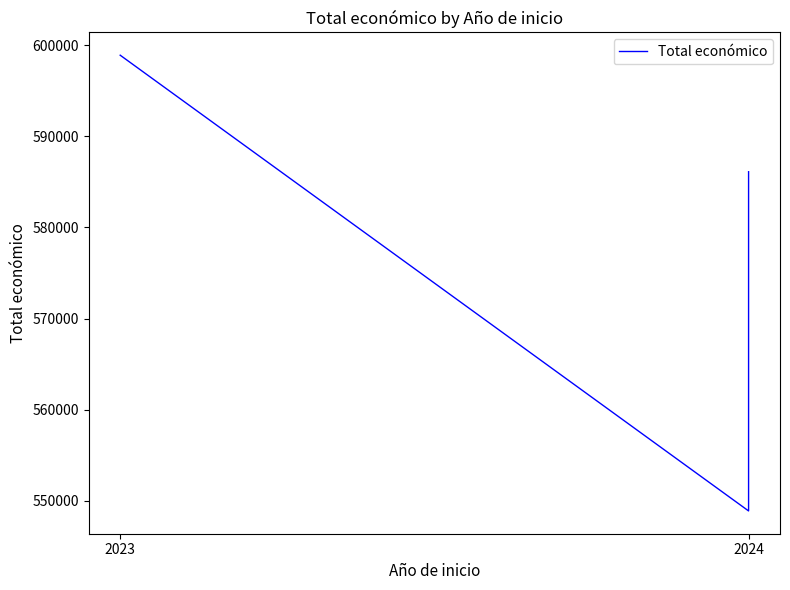

What is the greatest value displayed?

598909